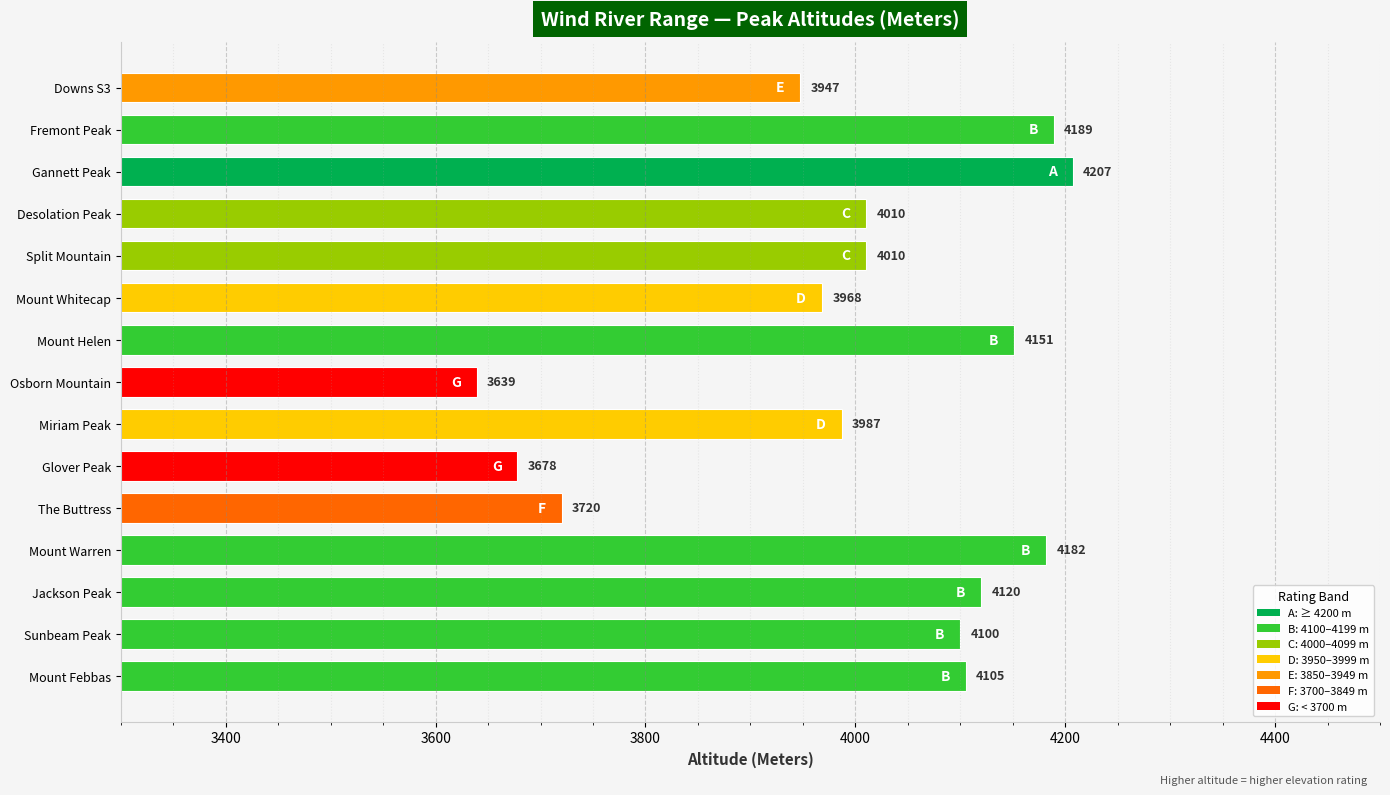

Read the value at Mount Whitecap, to the nearest 10.

3970